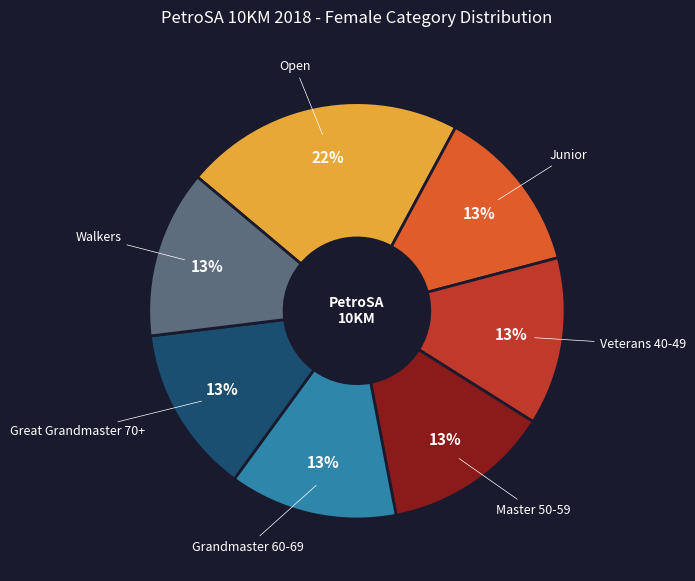

Is there a majority slice in this chart?

No